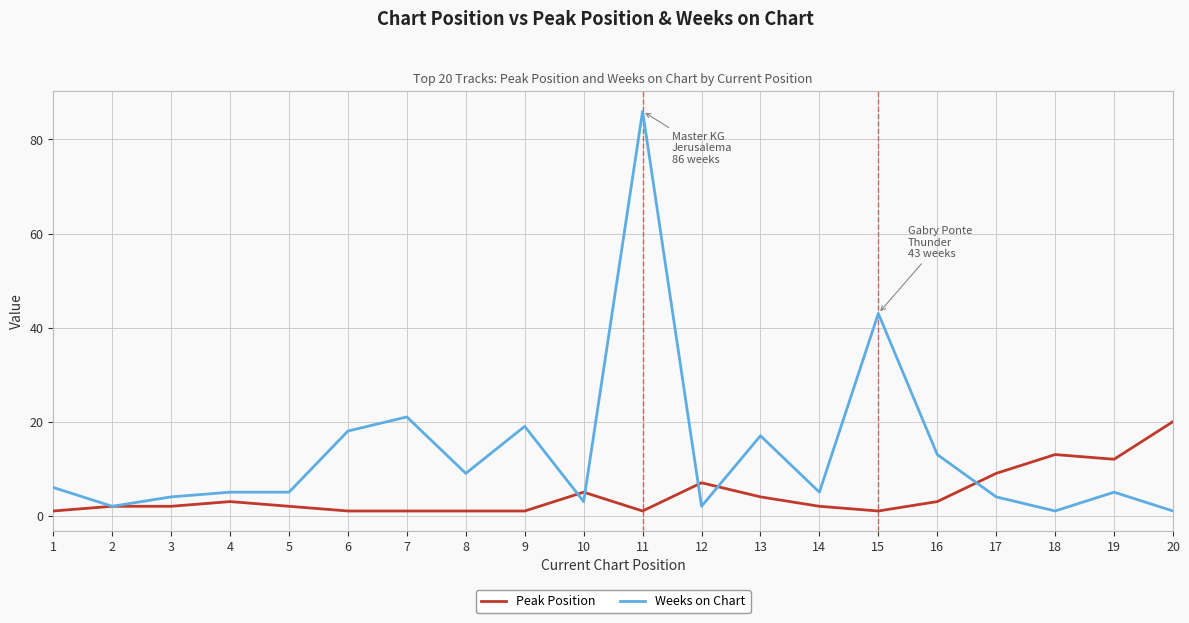

What is the approximate value of Peak Position at 9?

1